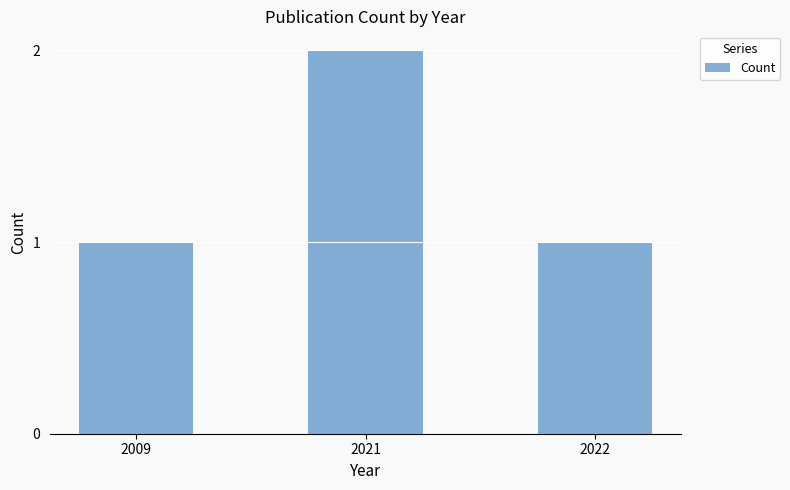

What is the sum of all values?

4